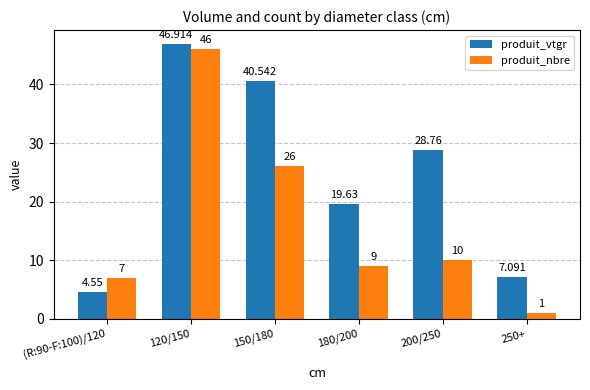

What is the difference between the maximum and second lowest values in the produit_vtgr series?

39.8